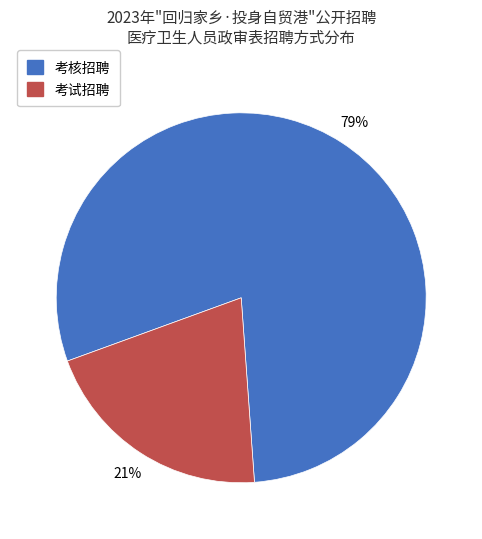

How many segments does this pie chart have?

2